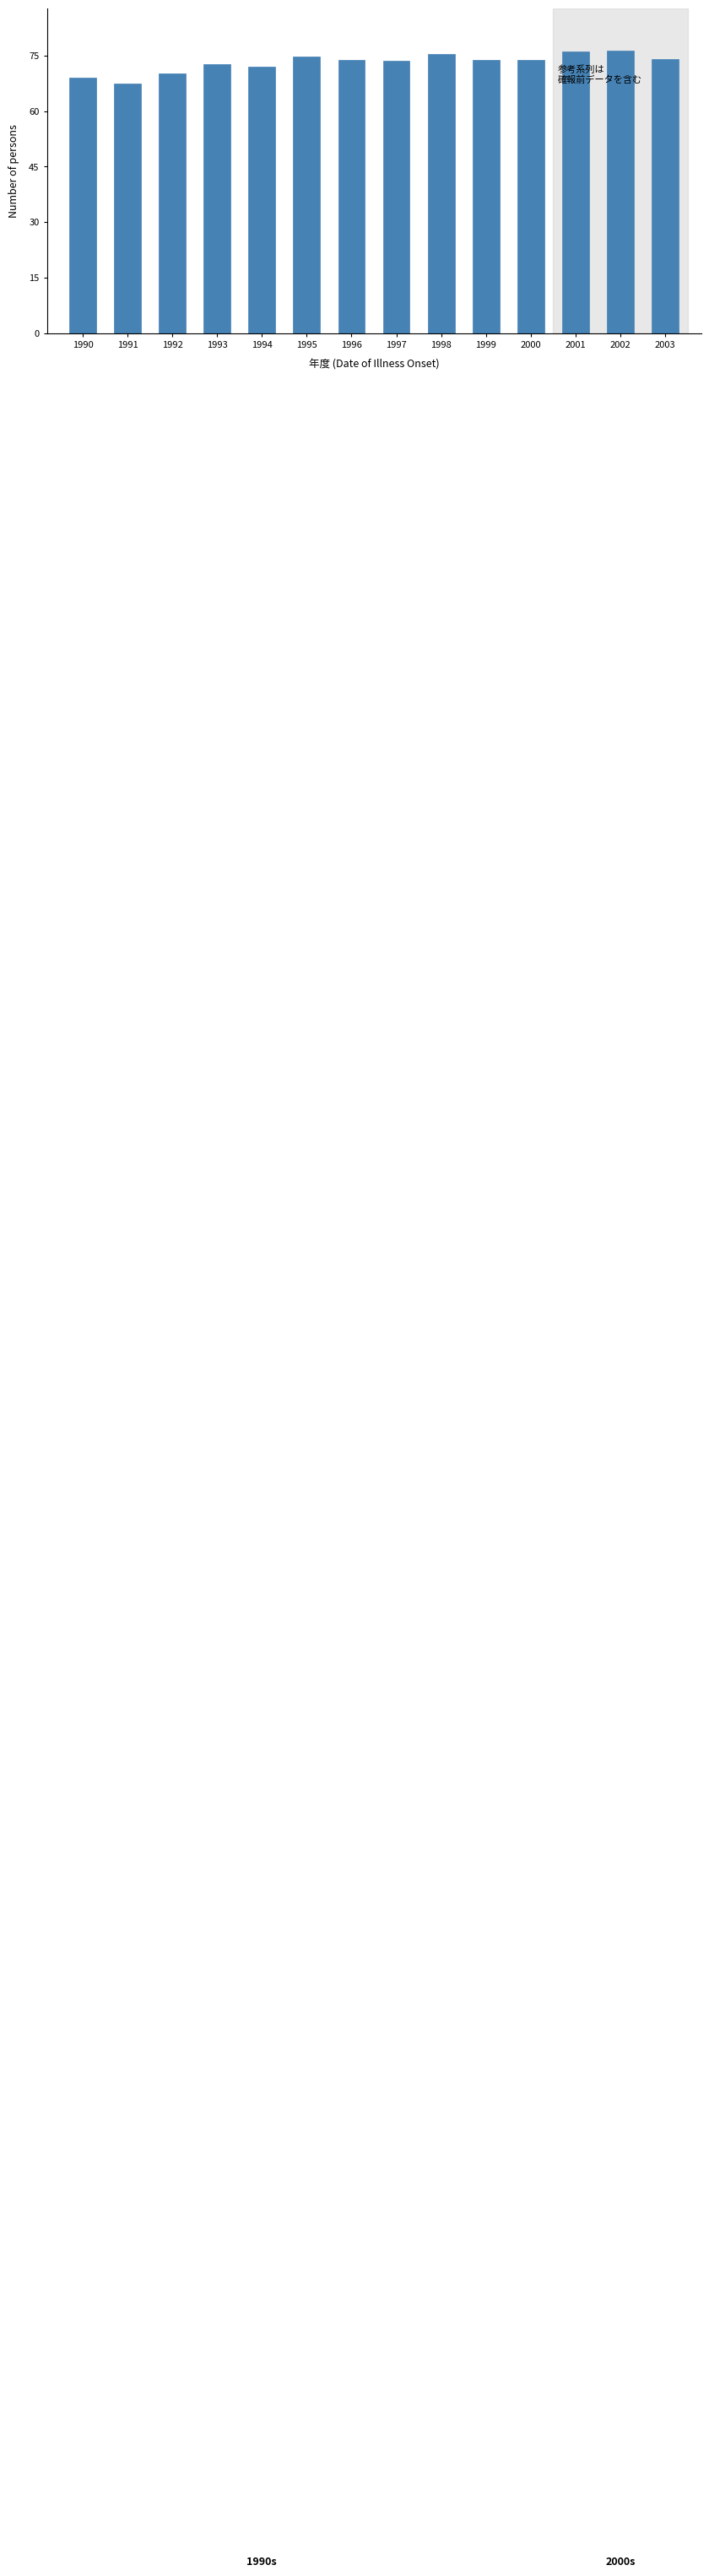

What is the sum of the values at 1991 and 1997?

141.0